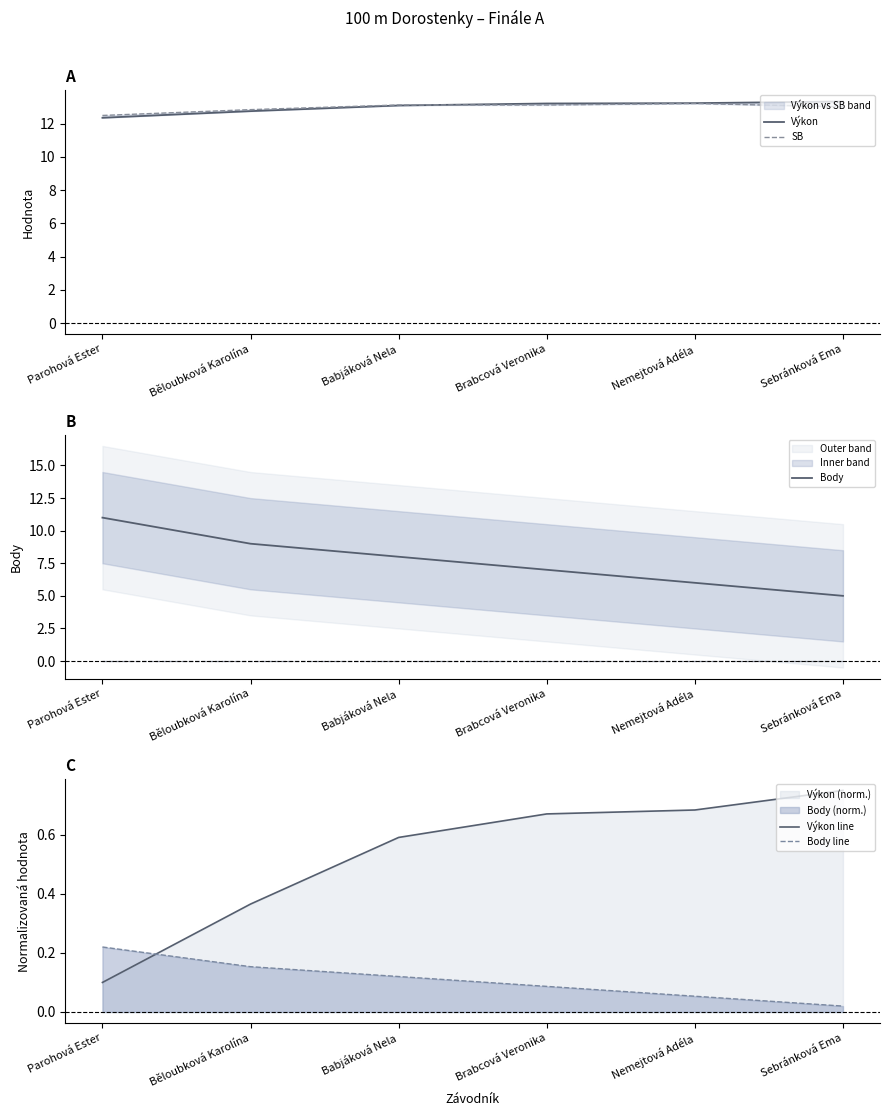

Does the chart display data point markers on the line(s)?

No